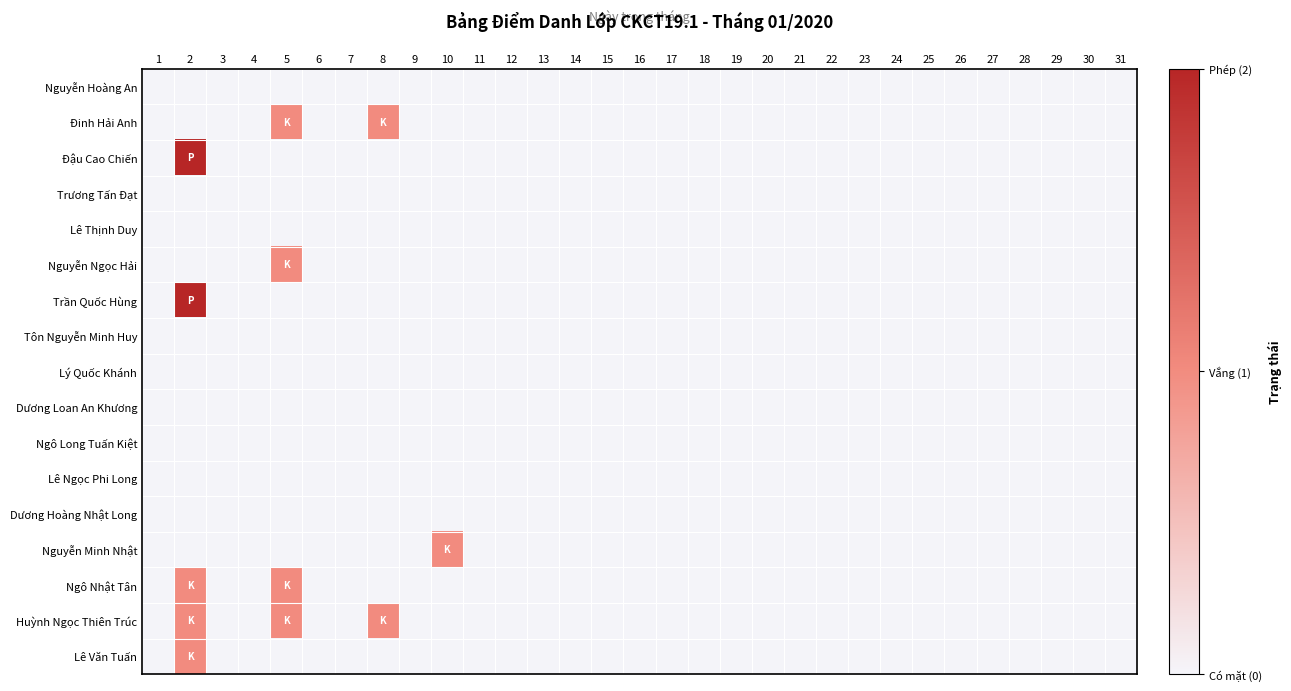

At how many categories does at least one series exceed 1?

1